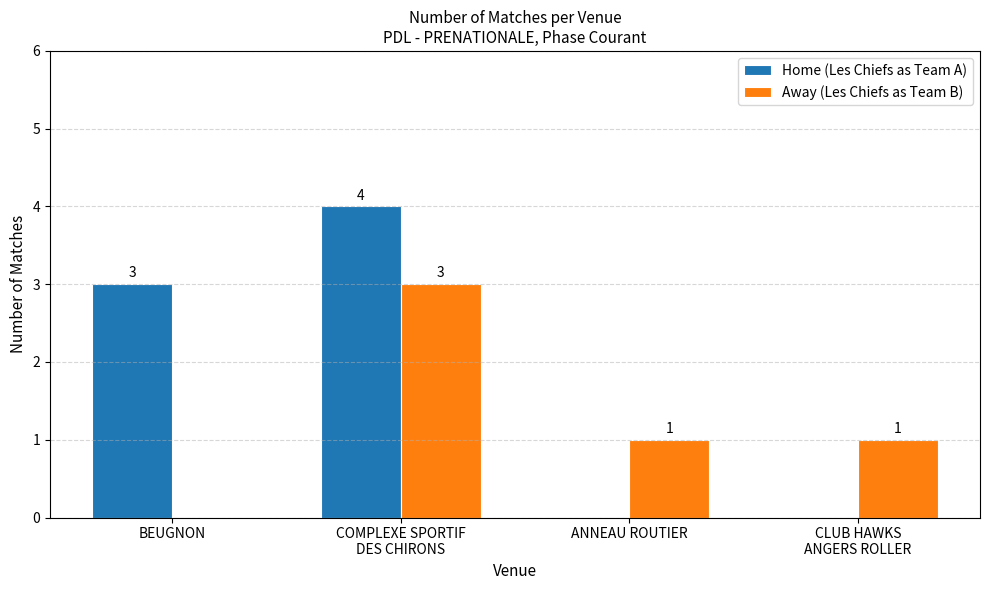

Are the bars grouped side by side (vs. stacked)?

Yes